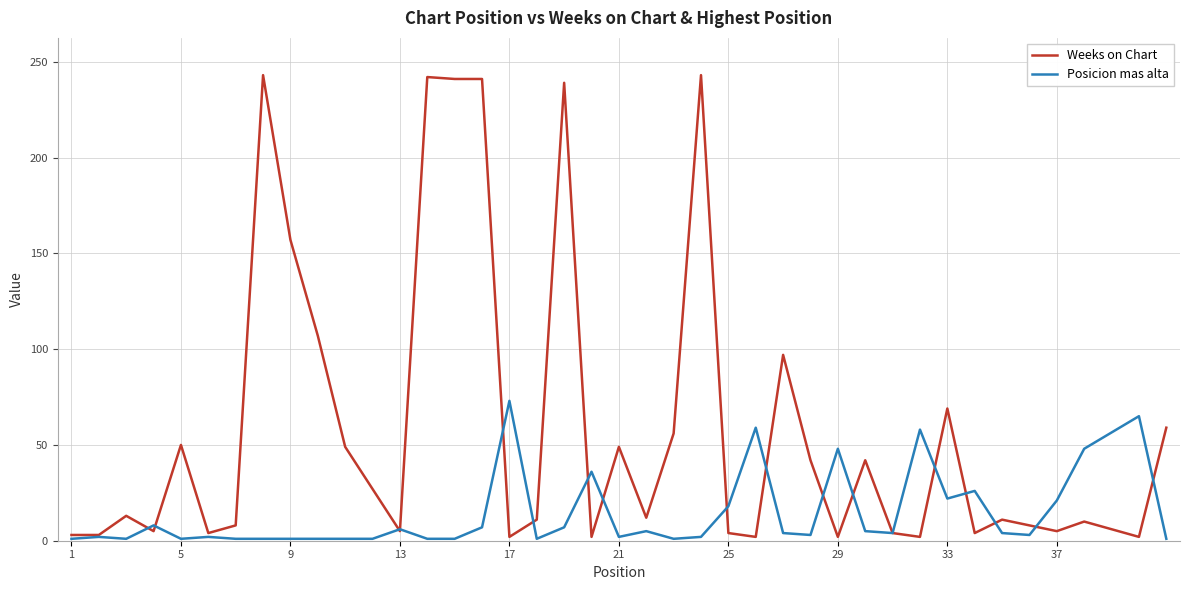

List the series in order of their peak value, lowest first.

Posicion mas alta, Weeks on Chart